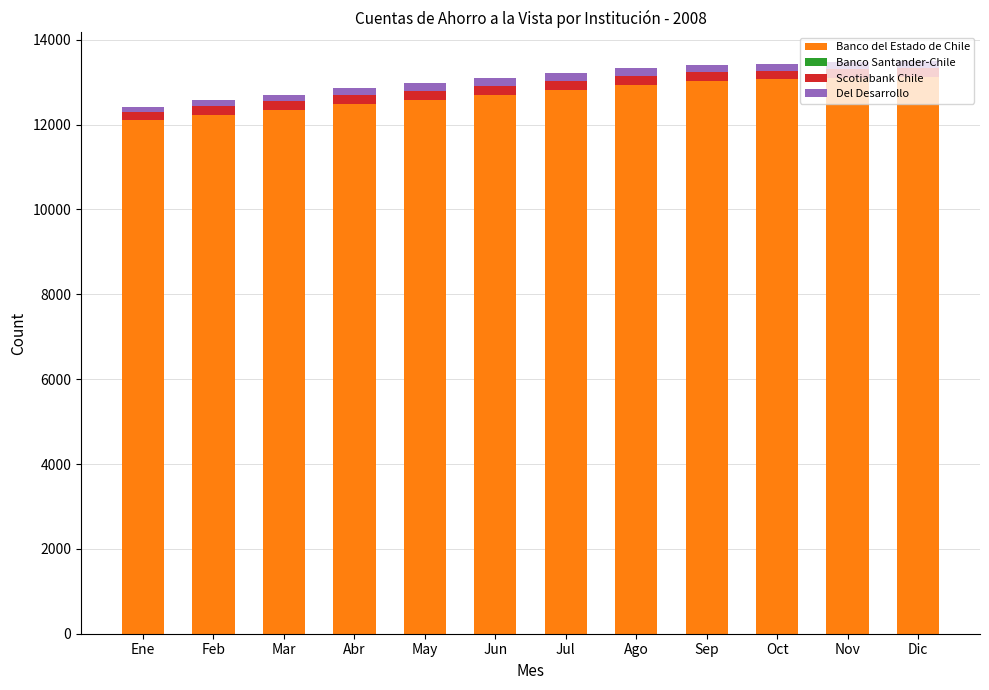

The Banco del Estado de Chile series shows 7181 at Ene. True or false?

False